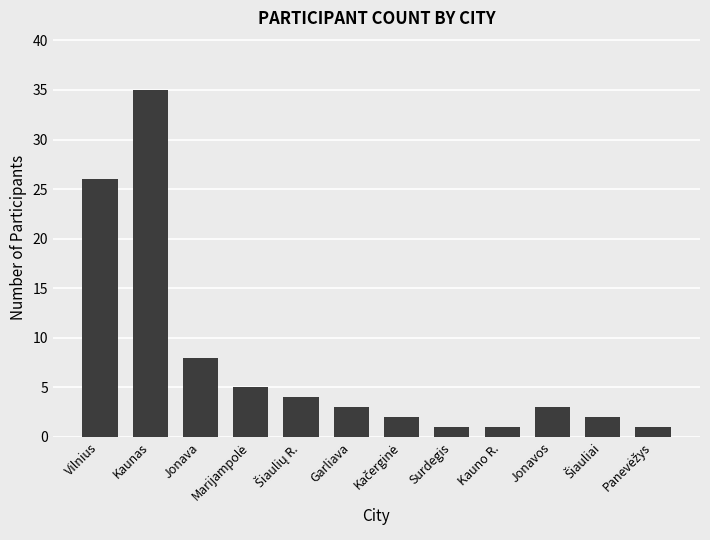

What position from the right is Kauno R.?

4